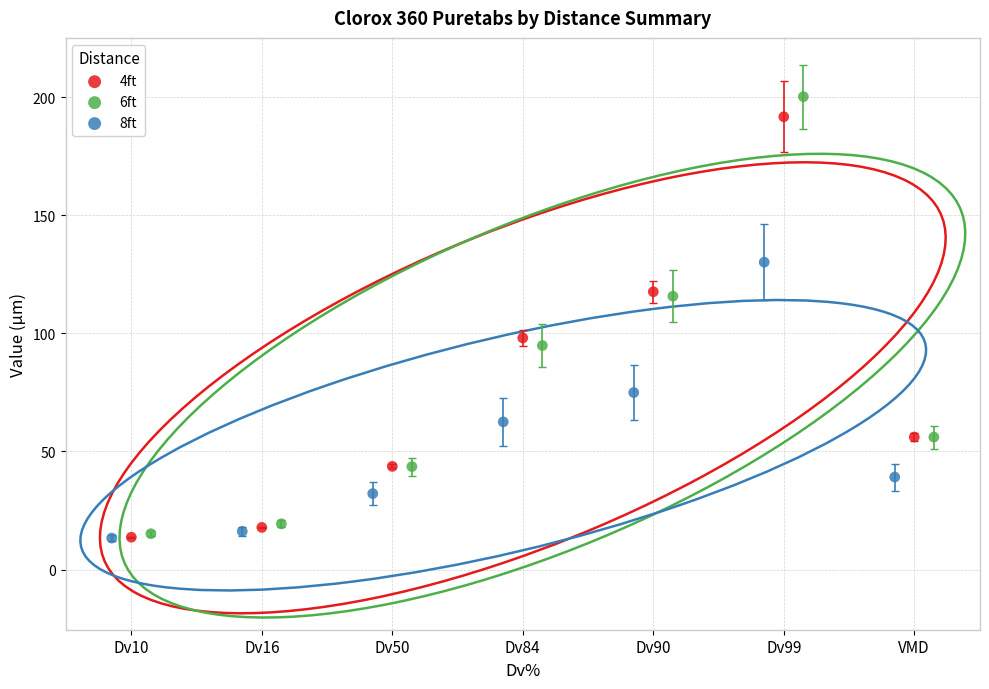

Which series has the widest spread of Y values?

6ft